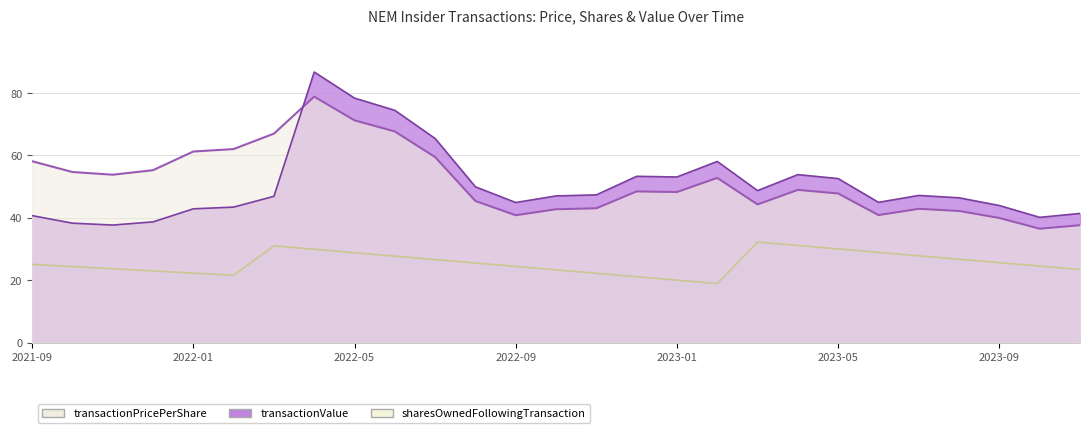

Which has a higher value, 2022-03 or 2023-11?

2022-03